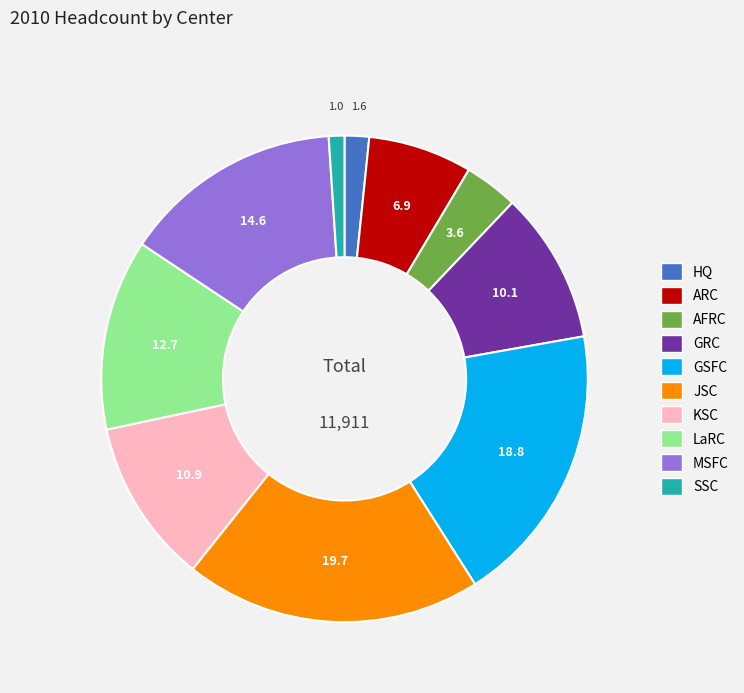

Which has a higher value, SSC or ARC?

ARC